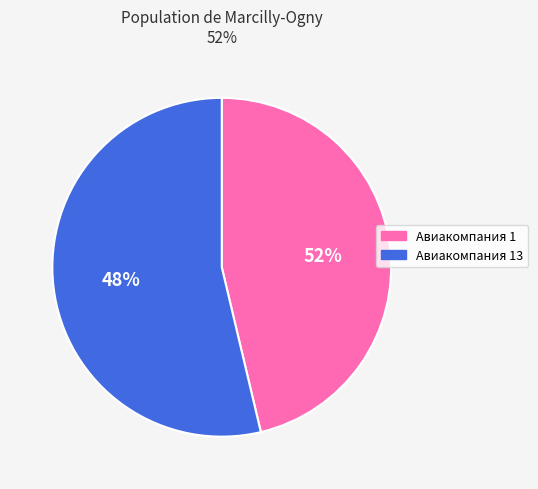

How many segments does this pie chart have?

2